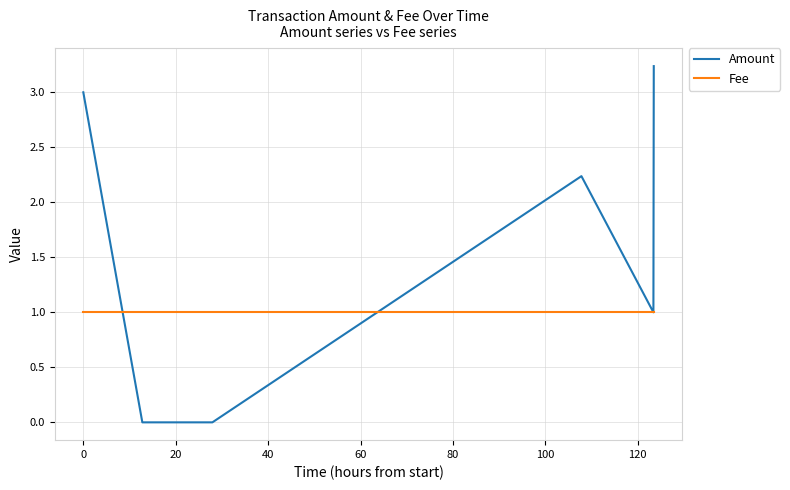

How many values in the Amount series are below 1?

3